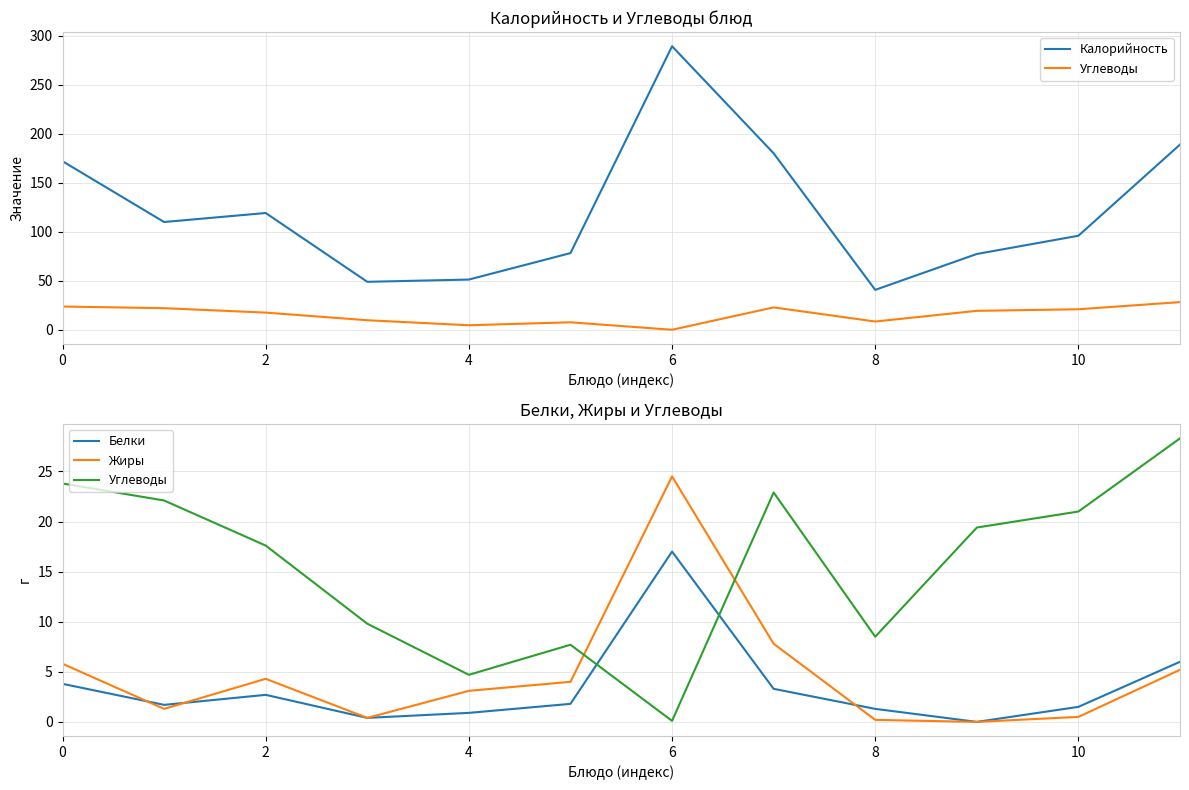

Does the chart display data point markers on the line(s)?

No